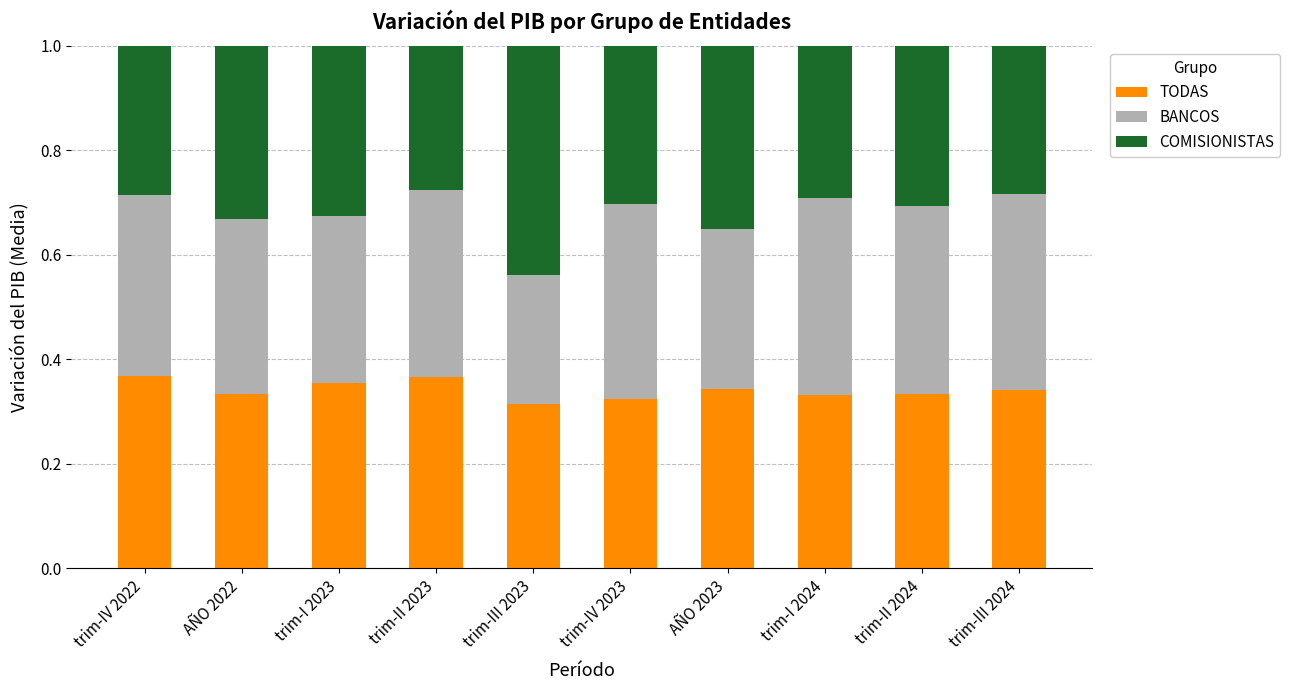

How many bars are there in total?

10